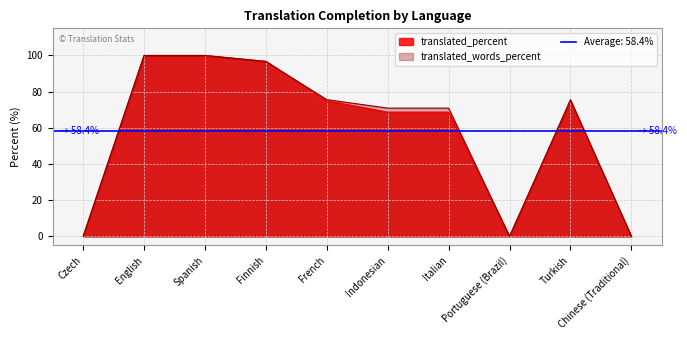

Reading left to right, extract all data points from this chart.

translated_percent: Czech=0.0	English=100.0	Spanish=100.0	Finnish=96.8	French=75.0	Indonesian=68.7	Italian=68.7	Portuguese (Brazil)=0.0	Turkish=75.0	Chinese (Traditional)=0.0
translated_words_percent: Czech=0.0	English=100.0	Spanish=100.0	Finnish=96.6	French=75.6	Indonesian=70.9	Italian=70.9	Portuguese (Brazil)=0.0	Turkish=75.6	Chinese (Traditional)=0.0